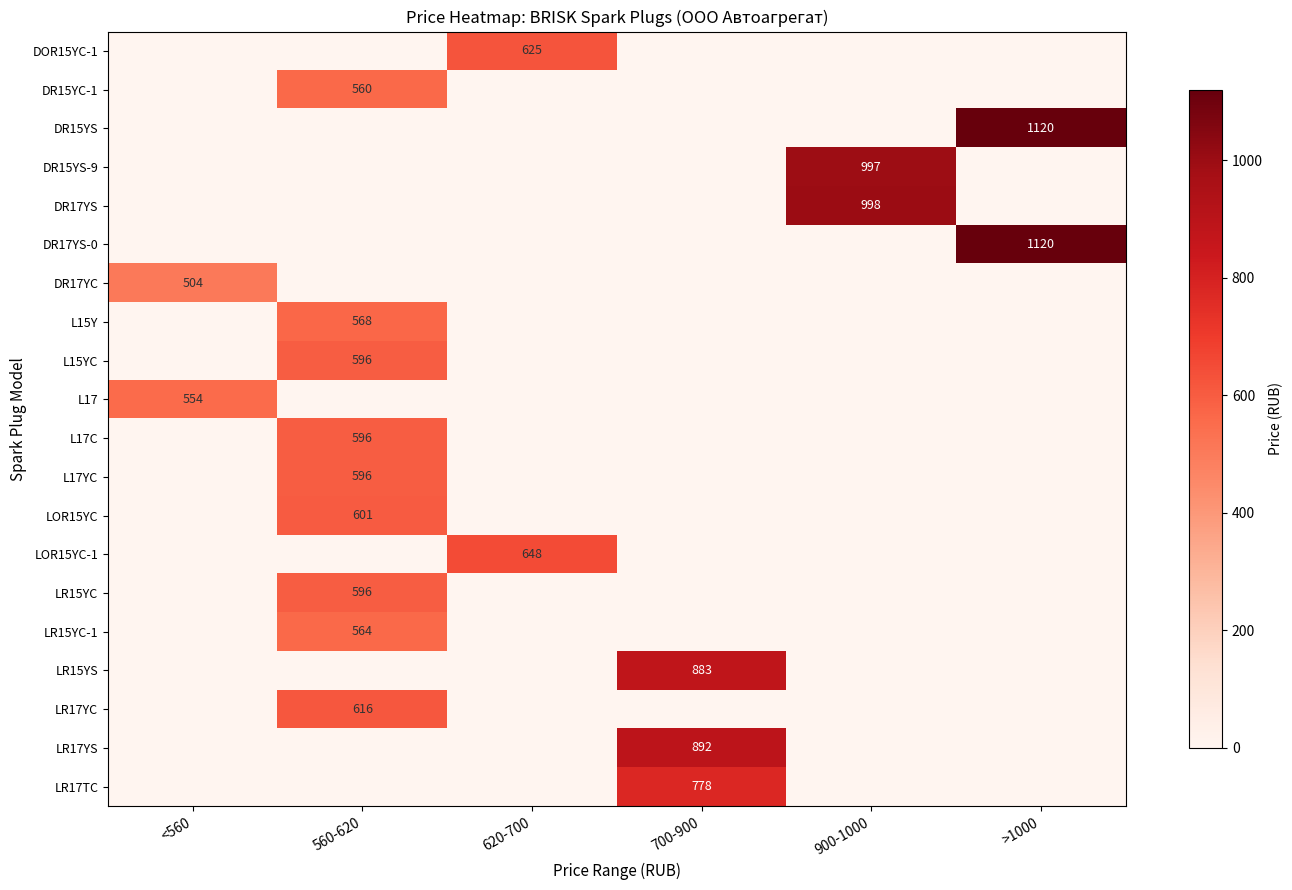

True or false: LR15YS has a value of 883 at 700-900.

True